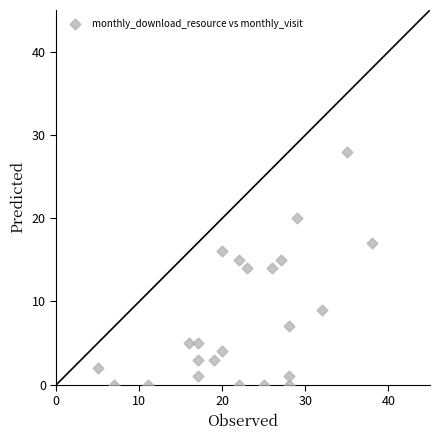

What is the range of Y values (max minus min)?

28